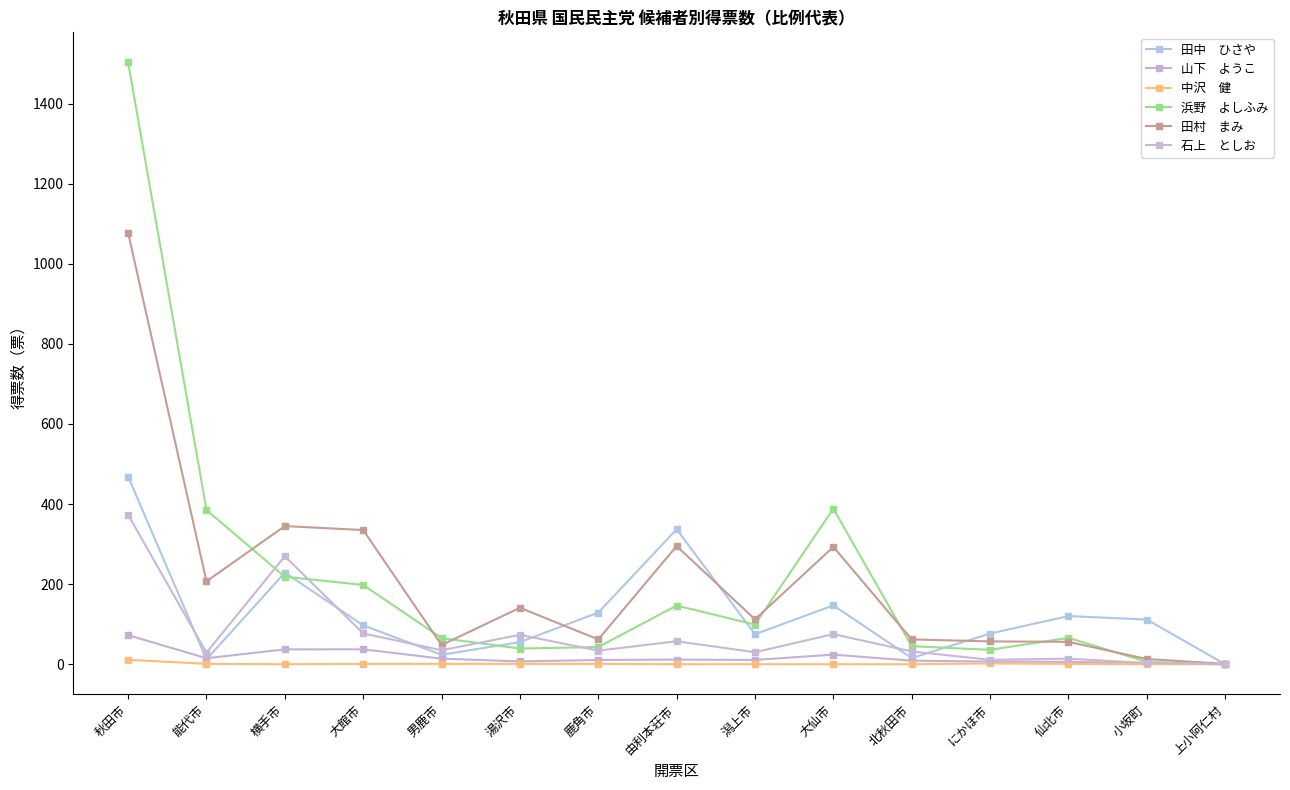

Which label corresponds to the largest value in the chart?

秋田市